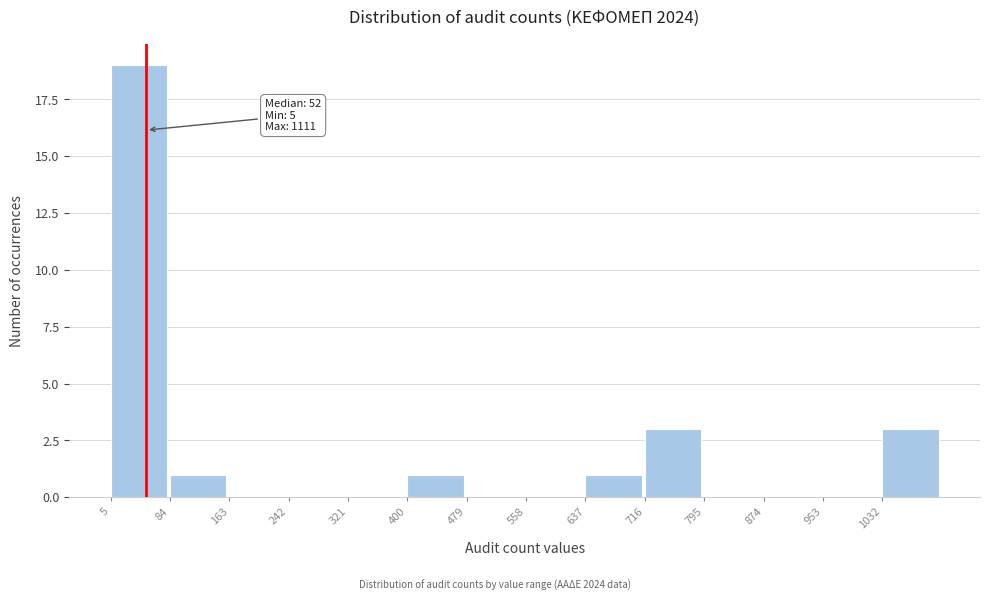

Which range on the x-axis has the tallest bar?

5 to 84